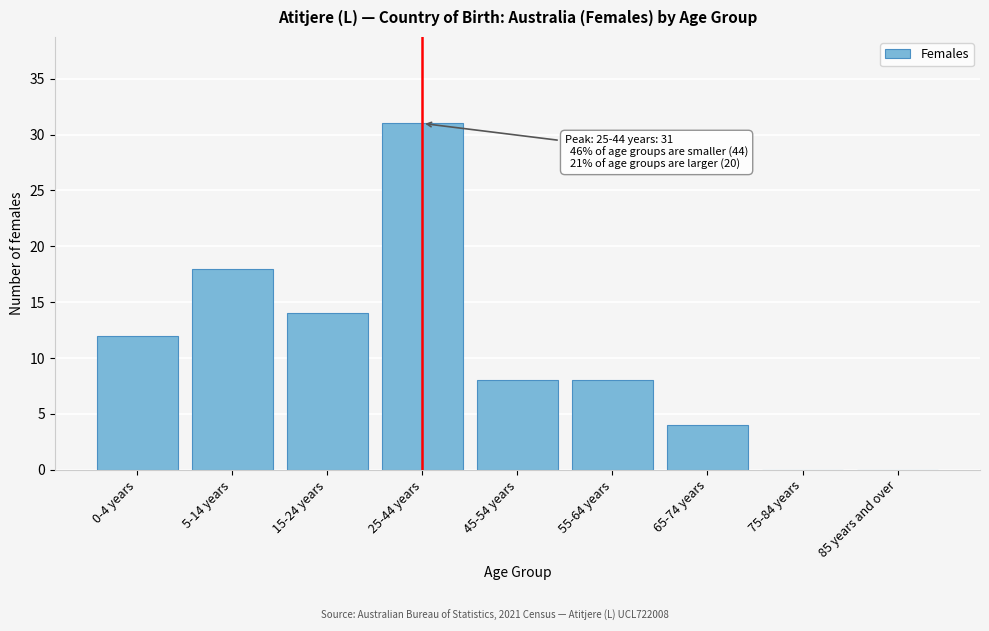

Reading right to left, extract all data points from this chart.

85 years and over=0	75-84 years=0	65-74 years=4	55-64 years=8	45-54 years=8	25-44 years=31	15-24 years=14	5-14 years=18	0-4 years=12